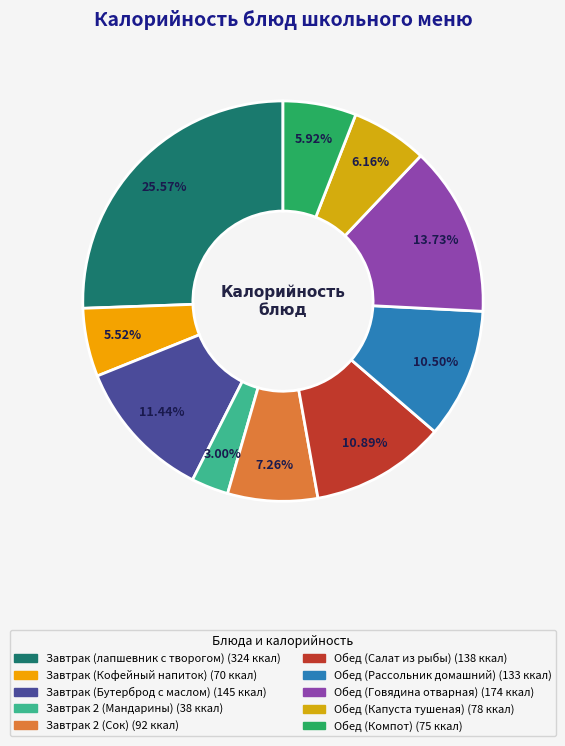

Is there any slice that represents more than half of the pie?

No